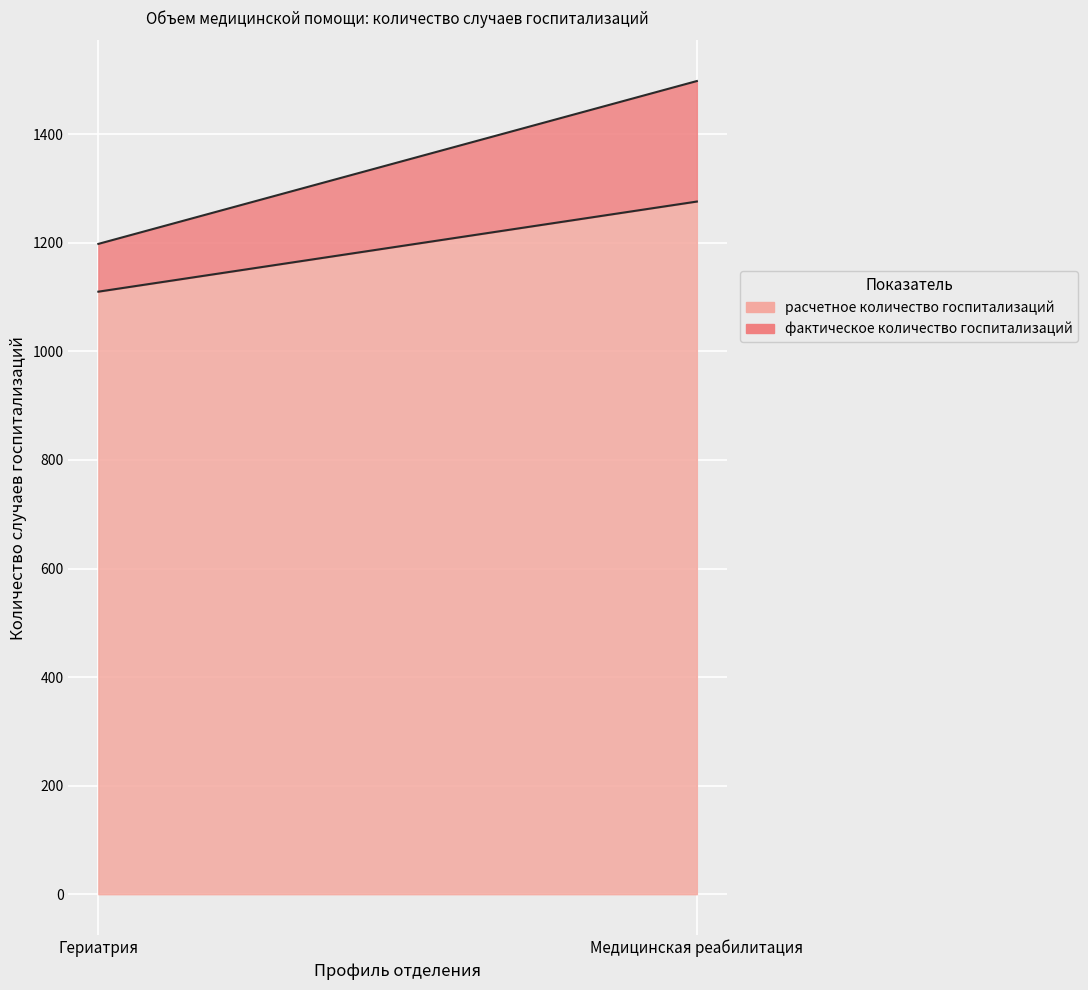

Reading left to right, what are all the values shown in this chart?

расчетное количество госпитализаций: 1110	1276
фактическое количество госпитализаций: 1198	1498